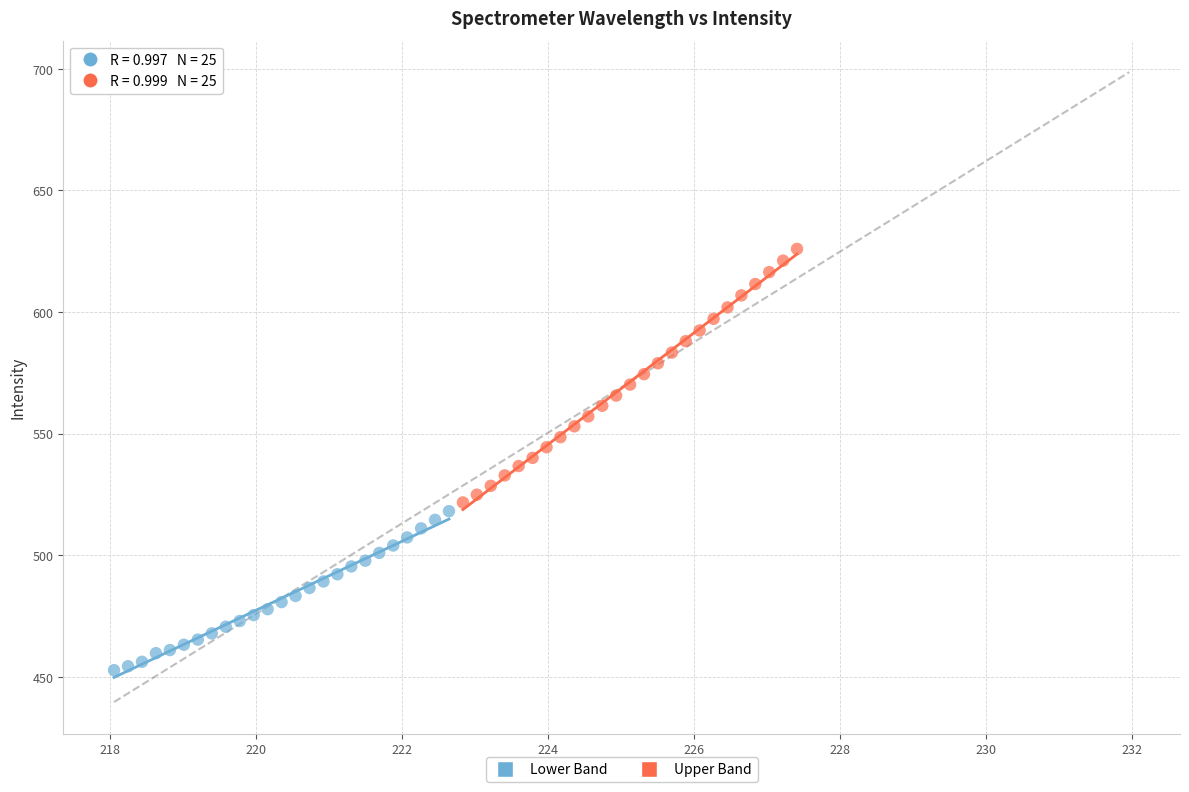

Which series has the widest spread of Y values?

Upper Band